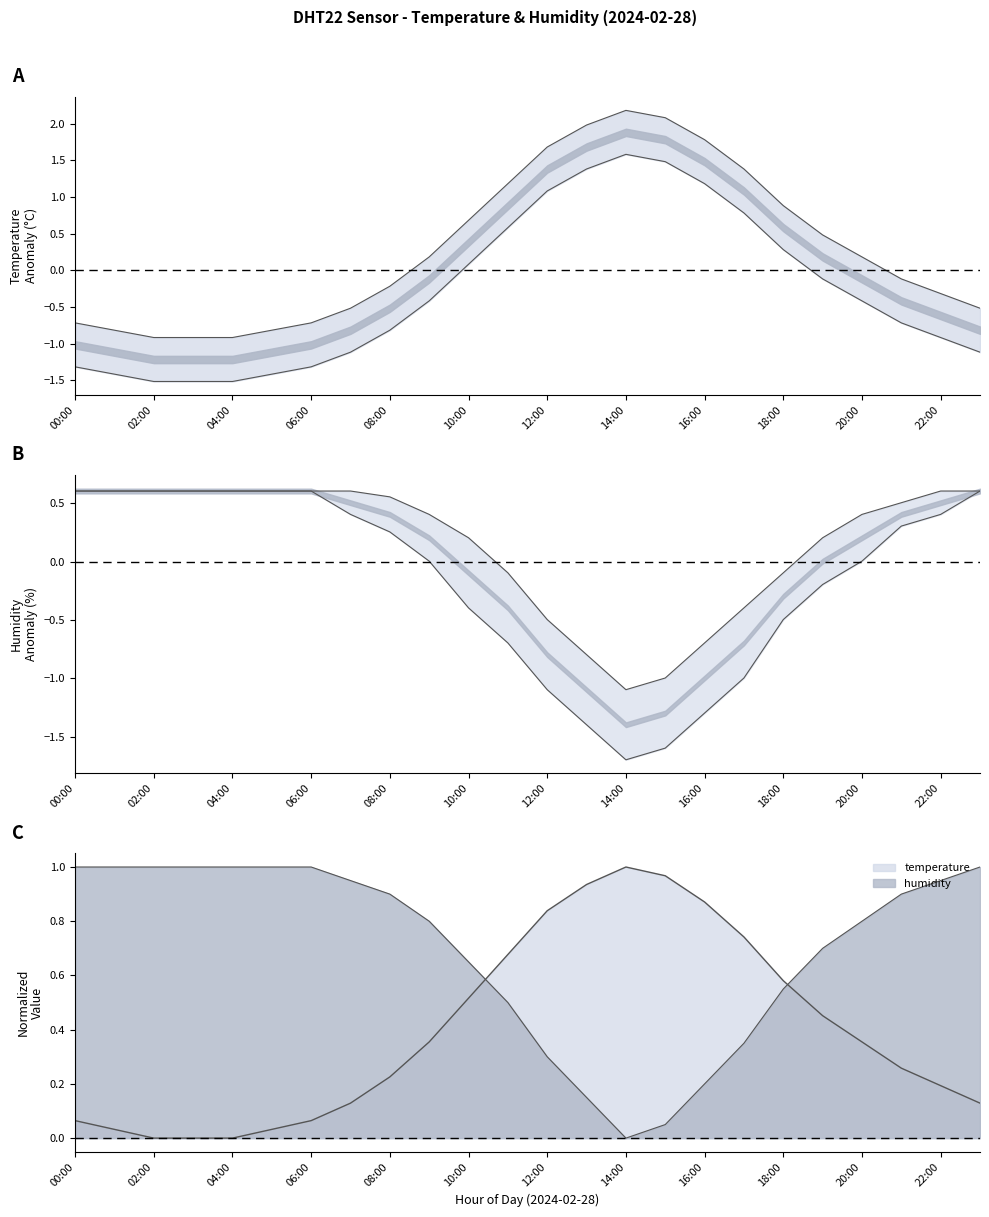

The value of humidity at 14:00 is 0.4. True or false?

False